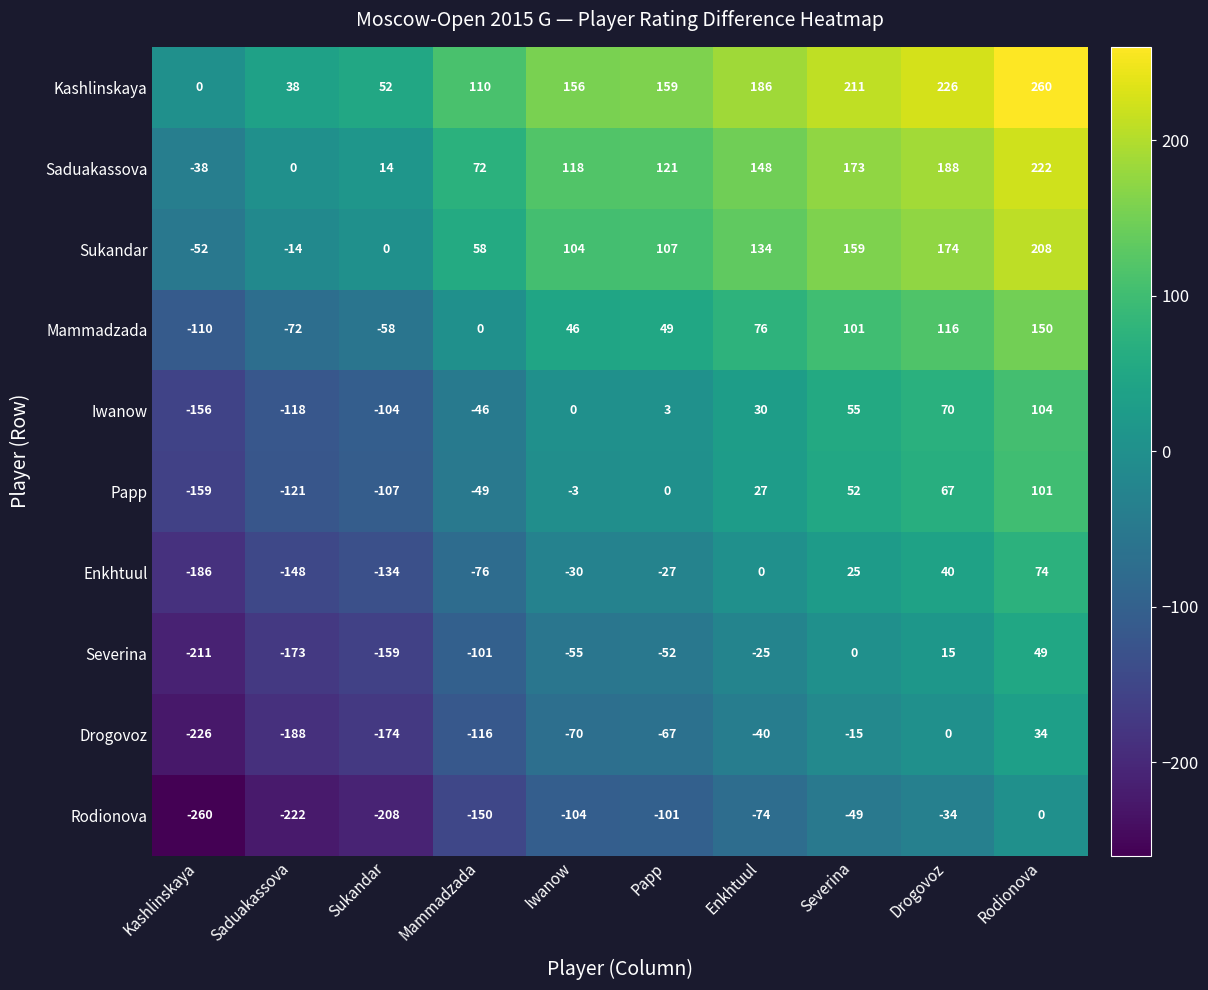

What is the total value across all series at Sukandar?

-878